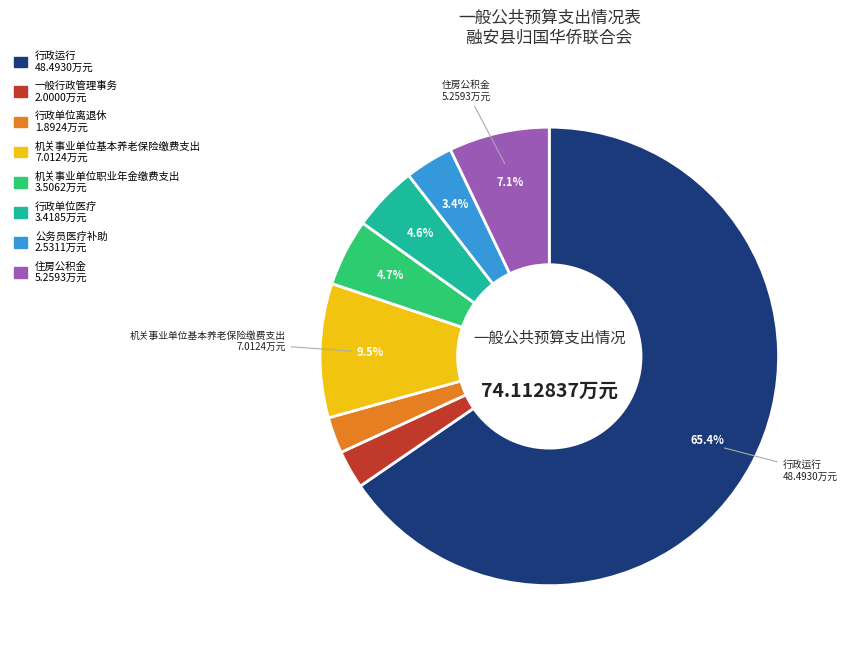

Which slice is the largest?

行政运行